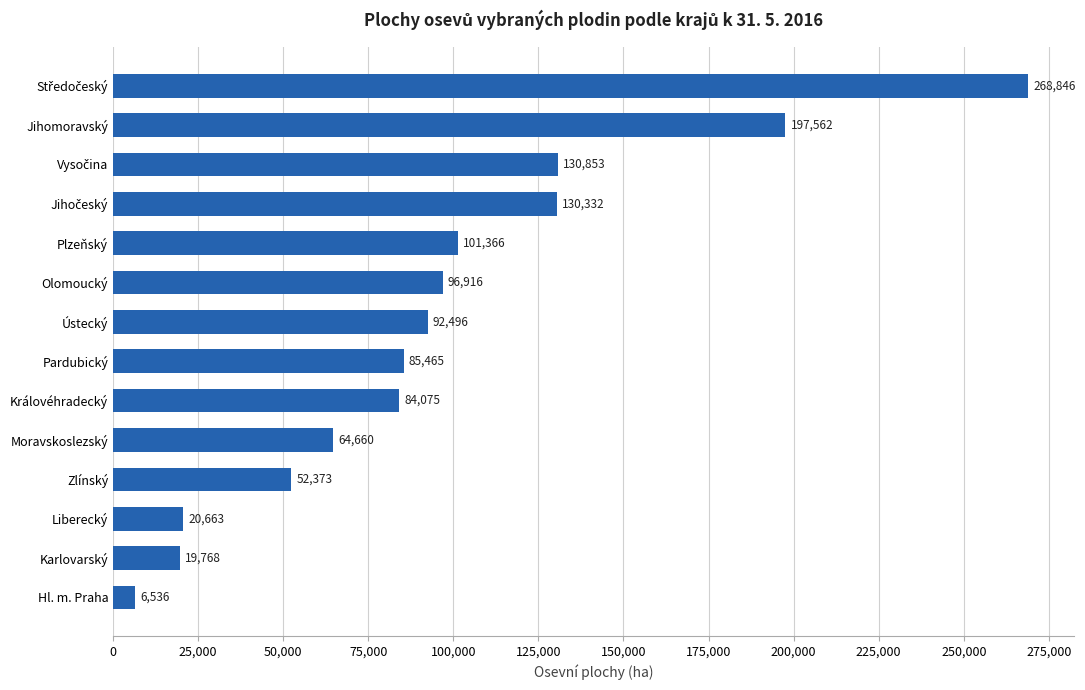

What is the minimum value shown in the chart?

6535.6